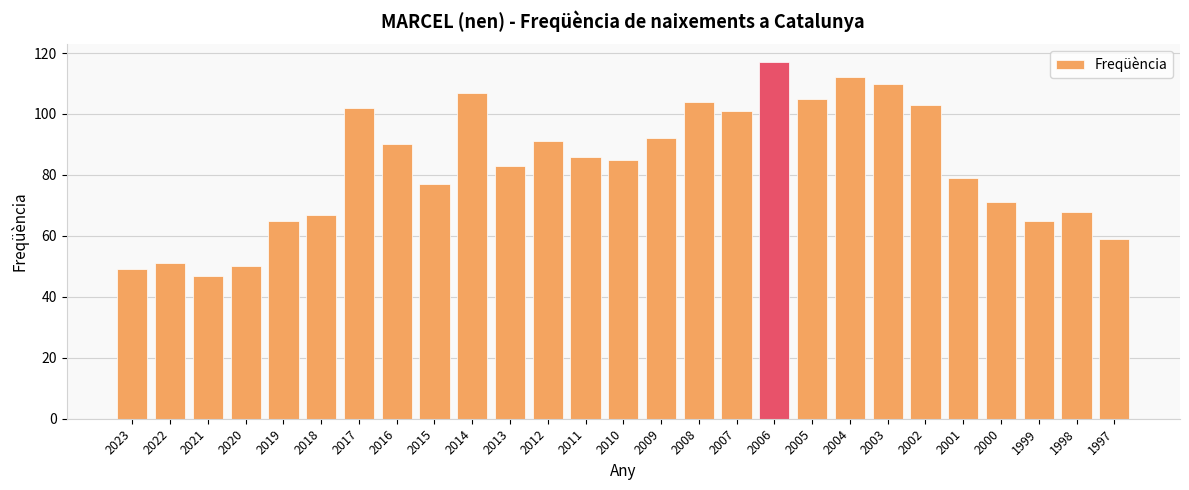

What is the maximum value shown in the chart?

117